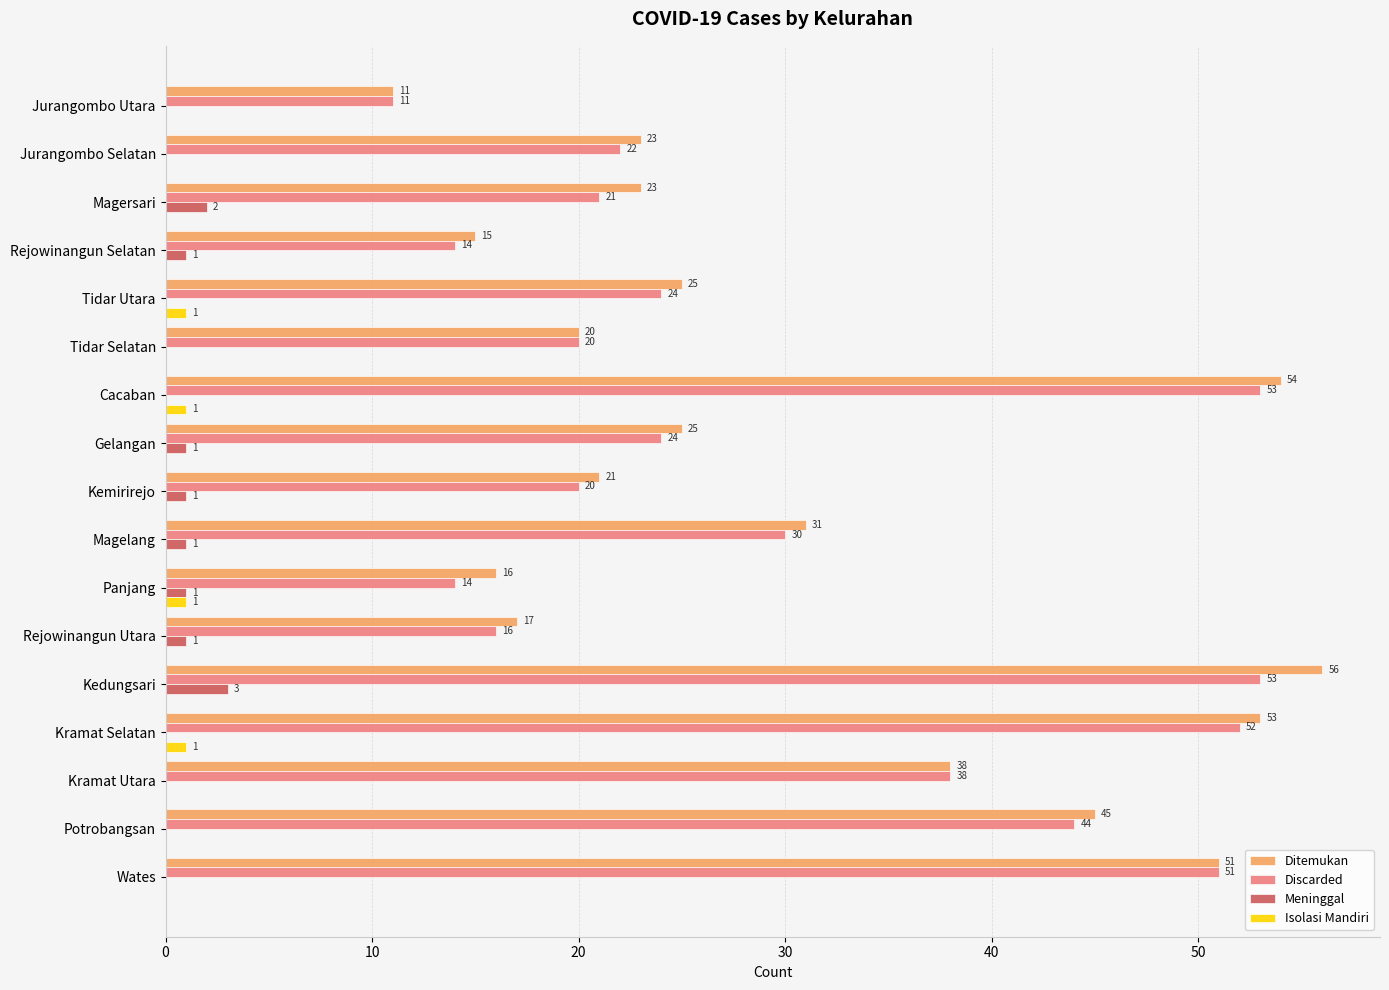

The Ditemukan series shows 23 at Jurangombo Selatan. True or false?

True